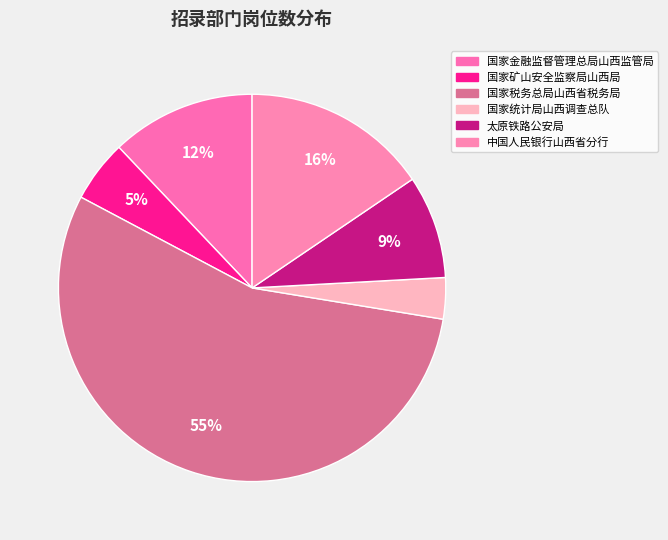

Which slice represents more than half of the pie?

国家税务总局山西省税务局